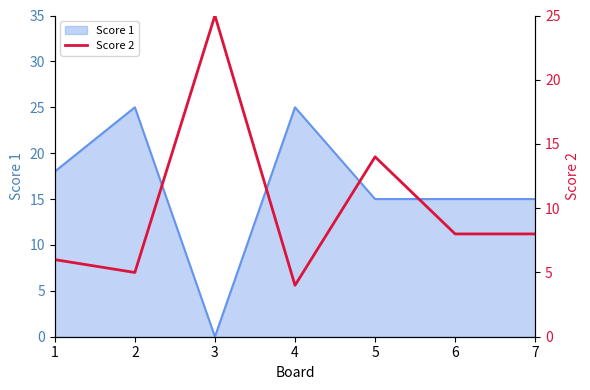

The value of Score 1 at 5 is 15. True or false?

True